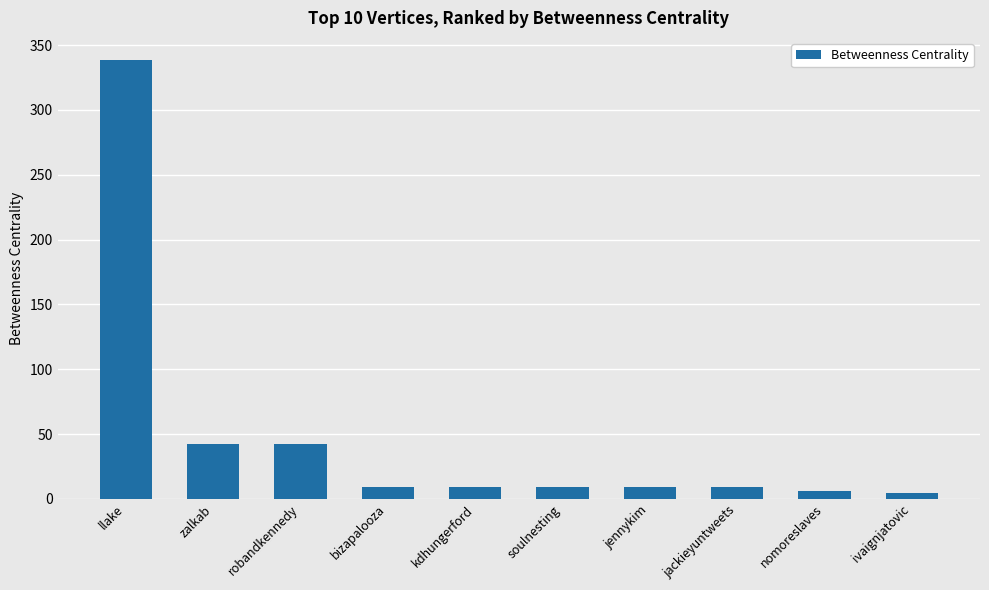

The chart shows a value of 338.7 at llake. True or false?

True